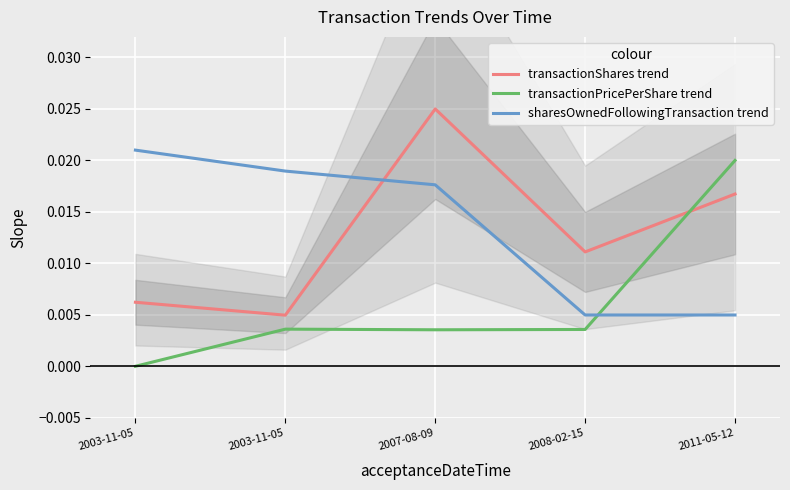

True or false: transactionShares trend and transactionPricePerShare trend cross at least once.

True